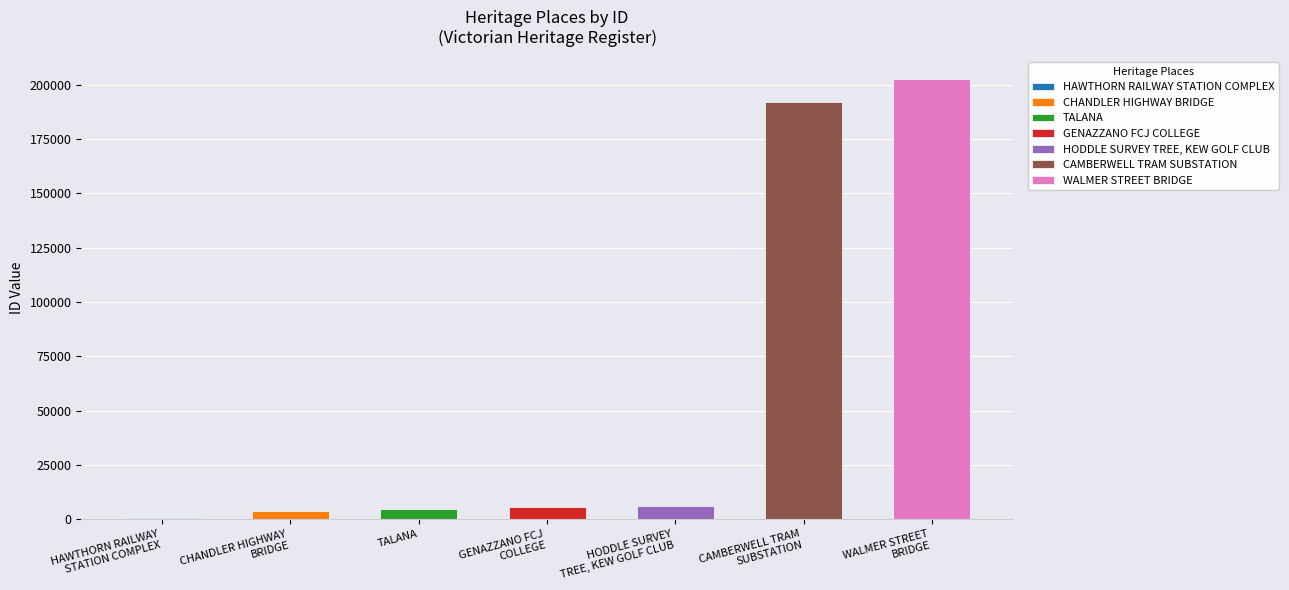

What is the sum of the values at TALANA and GENAZZANO FCJ
COLLEGE?

10190